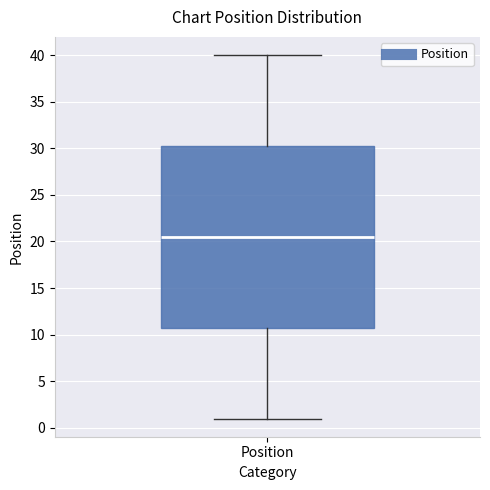

Read this box plot against the y-axis: the position of the median line, the range covered by the box, and the ends of both whiskers. The values are not printed on the chart, so give them approximately, as read against the axis.

median 20.5, box 11.0 to 30.5, whiskers 1.0 to 40.0